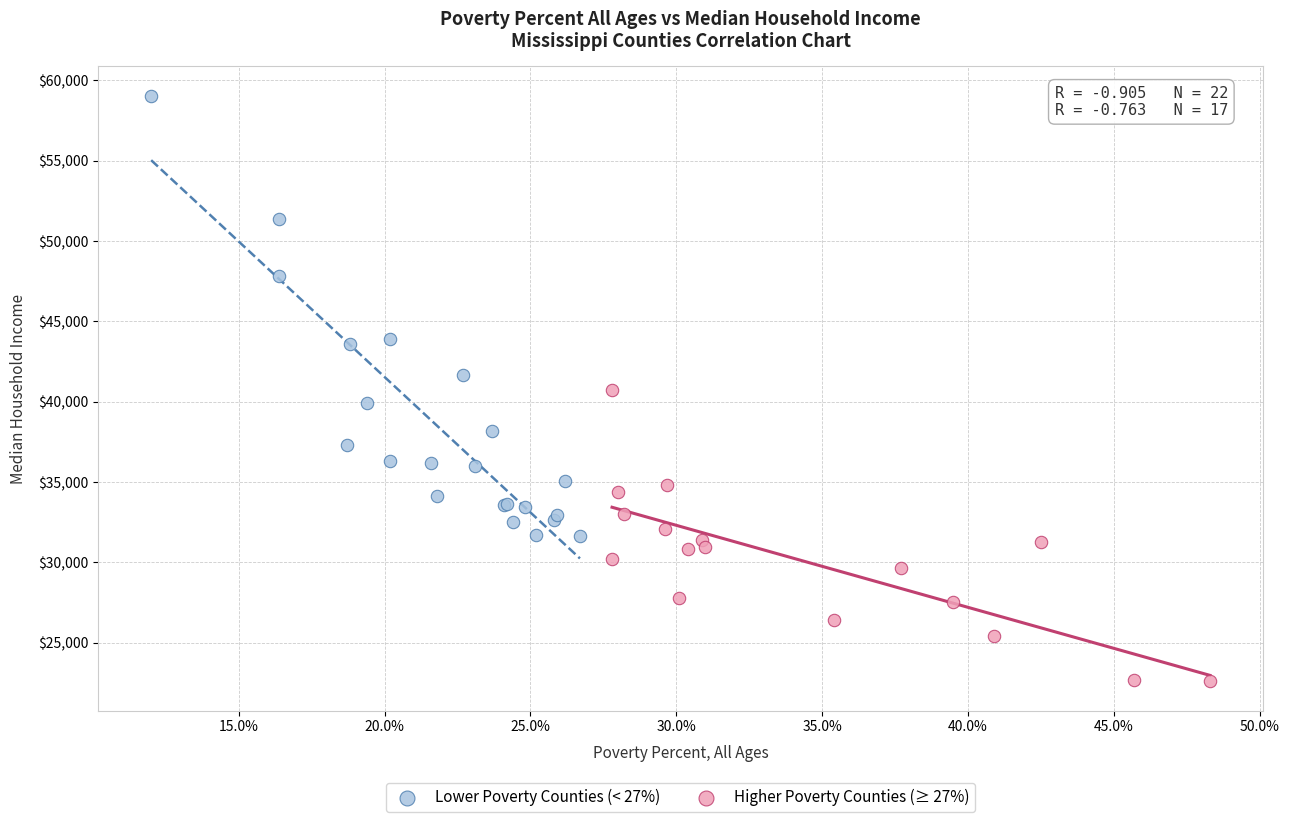

Which series contains the highest Y value?

Lower Poverty Counties (< 27%)